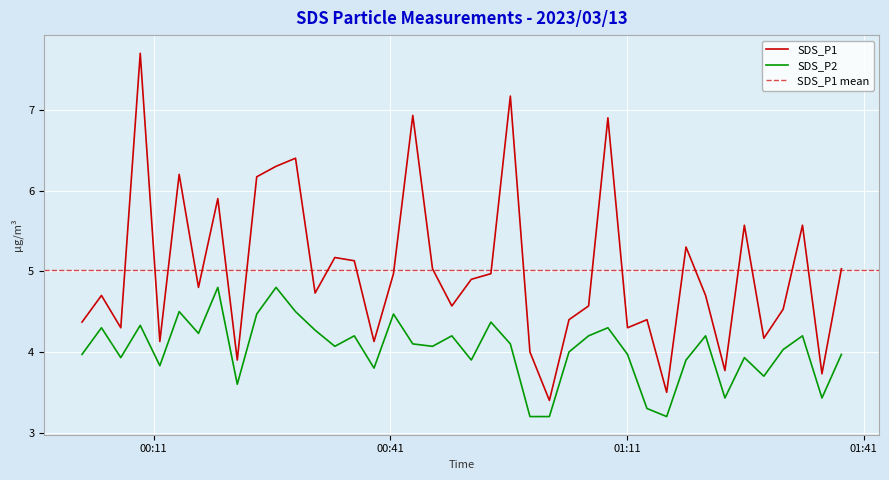

True or false: SDS_P2 and SDS_P1 intersect in this chart.

False